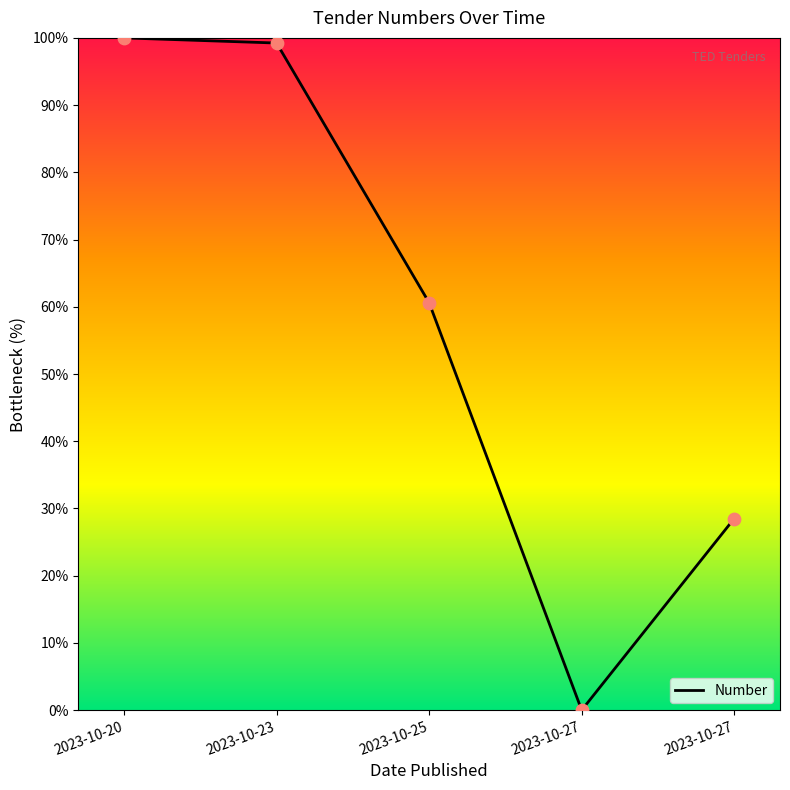

What is the change in value from 2023-10-20 to 2023-10-27?

-100.0